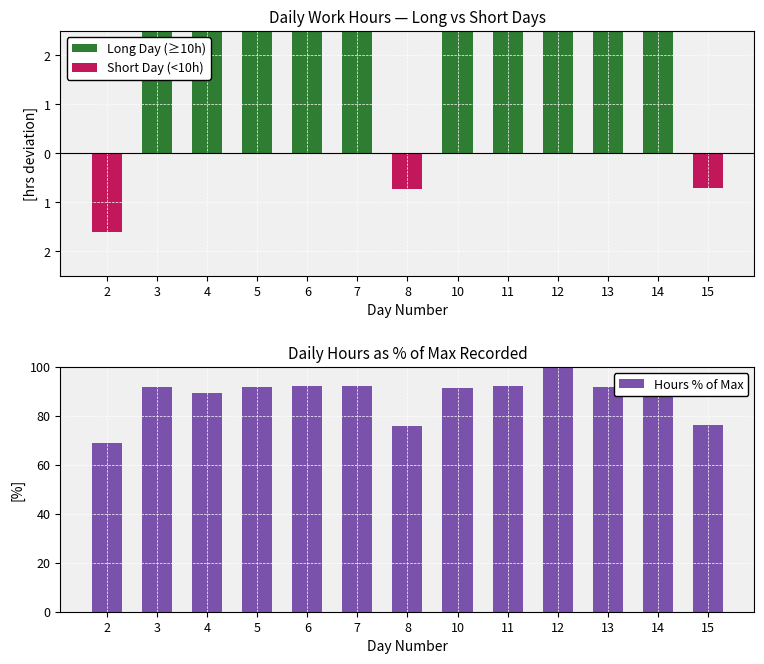

What is the sum of the Hours % of Max values at 15 and 6?

168.4